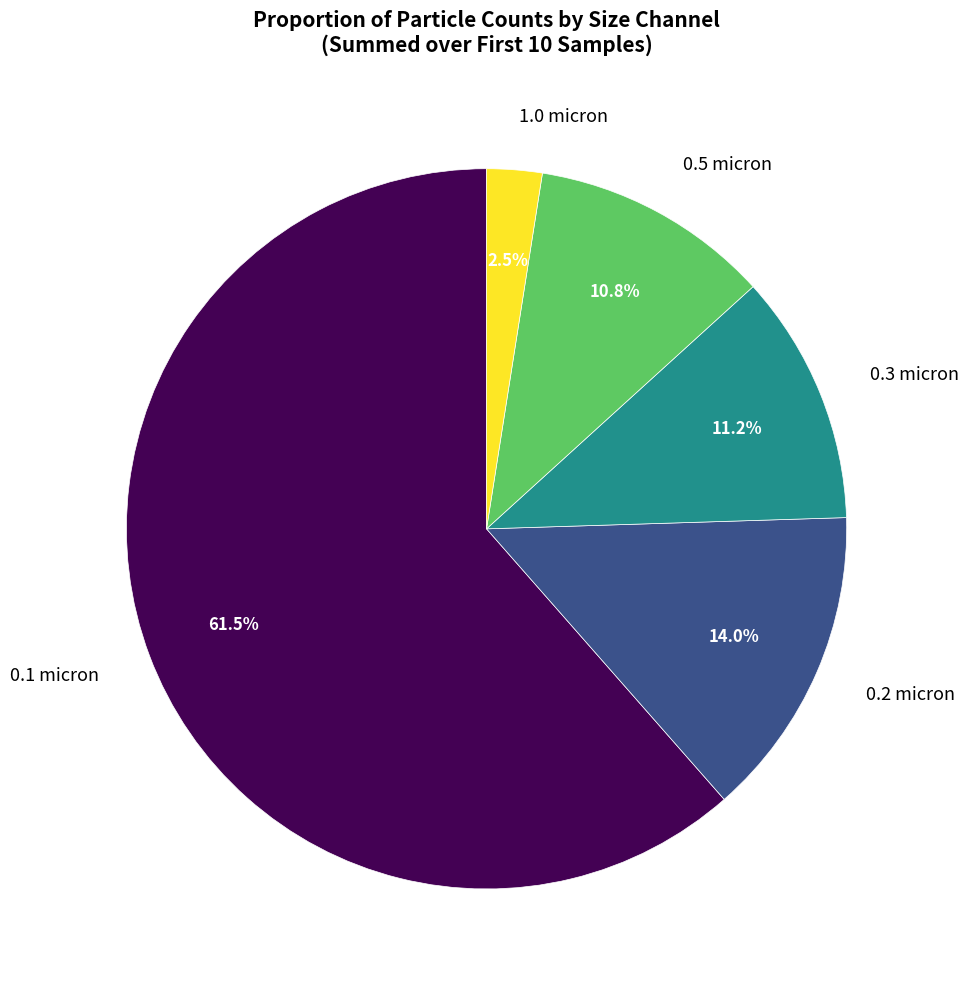

What is the largest slice in the pie chart?

0.1 micron